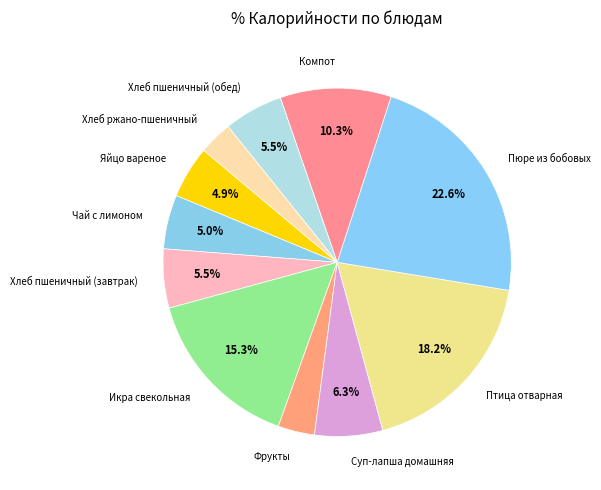

Is Хлеб ржано-пшеничный the majority of the pie?

No